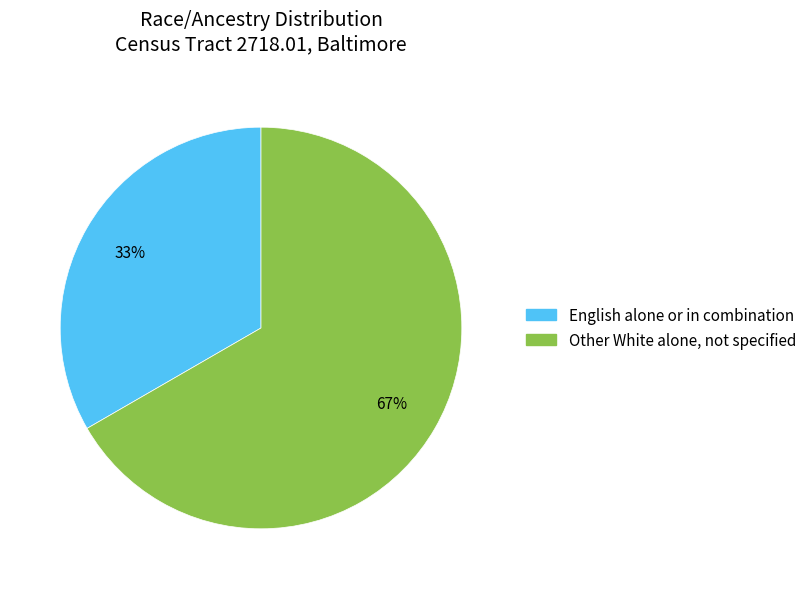

Does any single category account for the majority?

Yes